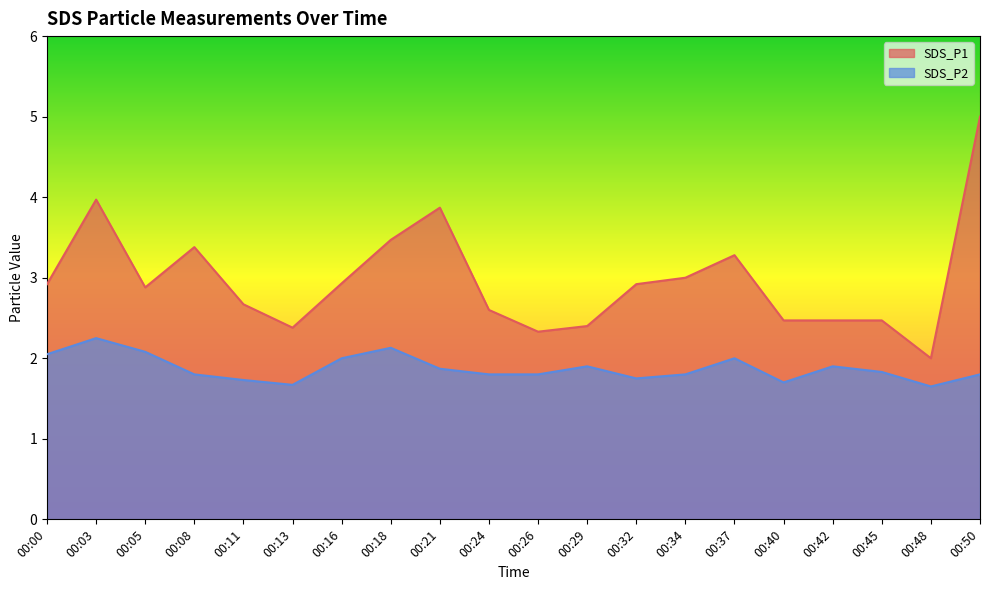

Reading left to right, extract all data points from this chart.

SDS_P1: 2.9	4.0	2.9	3.4	2.7	2.4	2.9	3.5	3.9	2.6	2.3	2.4	2.9	3.0	3.3	2.5	2.5	2.5	2.0	5.0
SDS_P2: 2.0	2.2	2.1	1.8	1.7	1.7	2.0	2.1	1.9	1.8	1.8	1.9	1.8	1.8	2.0	1.7	1.9	1.8	1.6	1.8